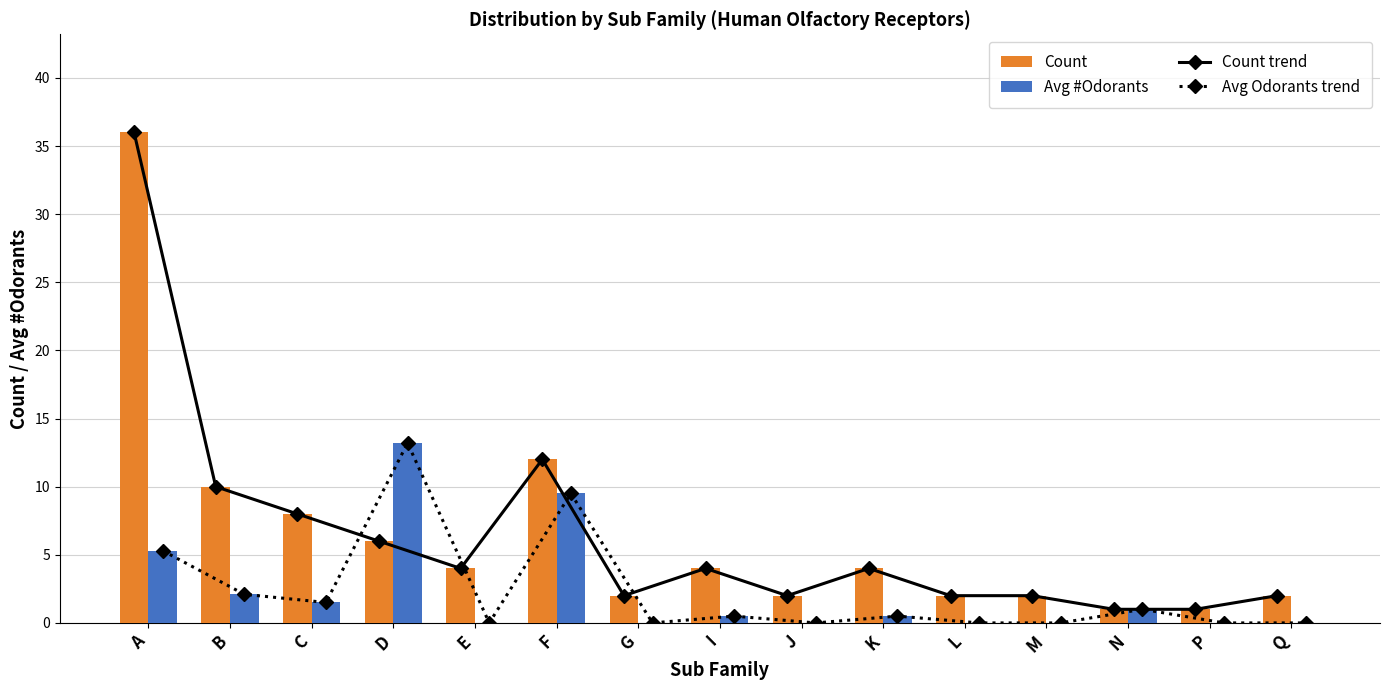

The Avg #Odorants series shows 0.5 at K. True or false?

True